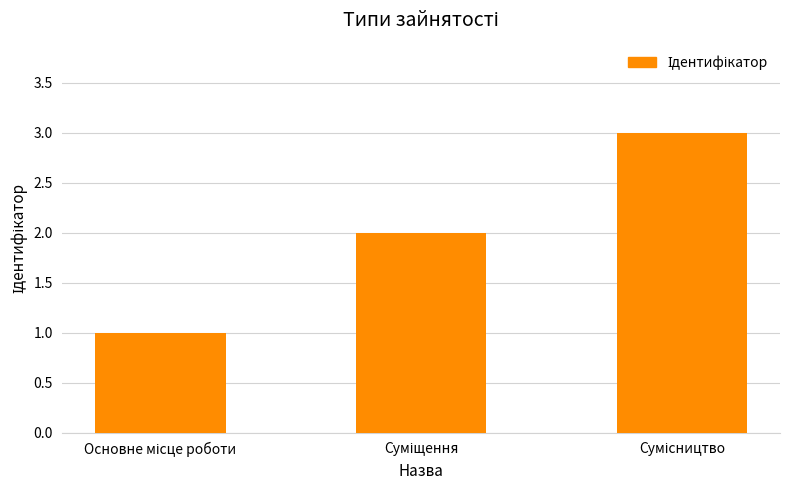

What is the maximum value shown in the chart?

3